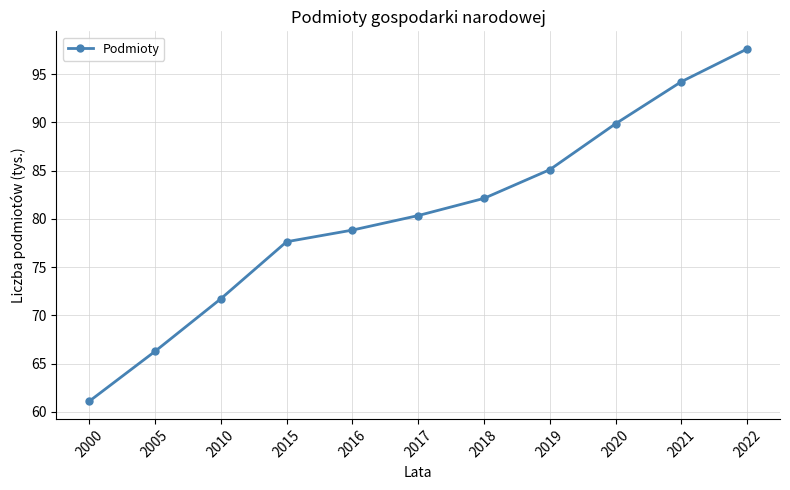

What is the value of the 3rd point from the left?

71.7